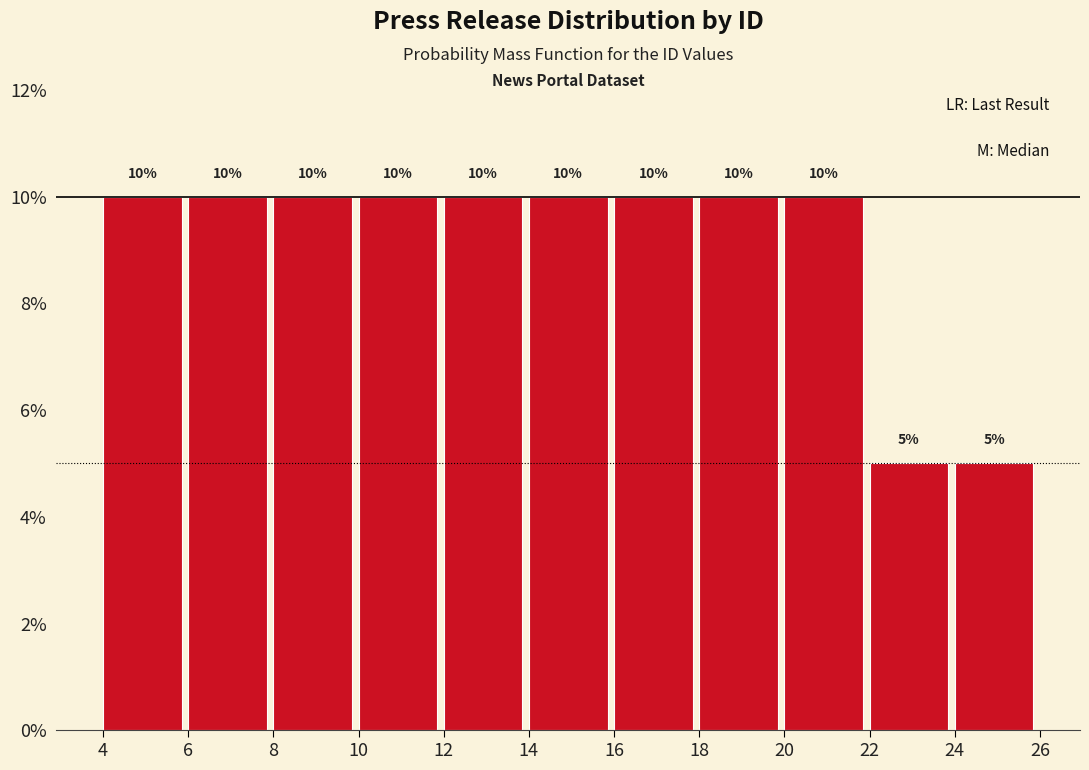

Reading left to right, transcribe this chart: for each bar, give the range it covers on the x-axis and its height.

4 to 6: 10
6 to 8: 10
8 to 10: 10
10 to 12: 10
12 to 14: 10
14 to 16: 10
16 to 18: 10
18 to 20: 10
20 to 22: 10
22 to 24: 5
24 to 26: 5